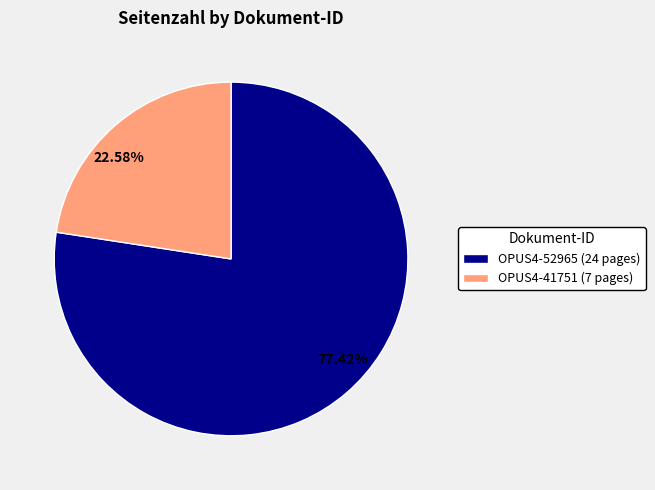

Which category has the smallest portion of the pie?

OPUS4-41751